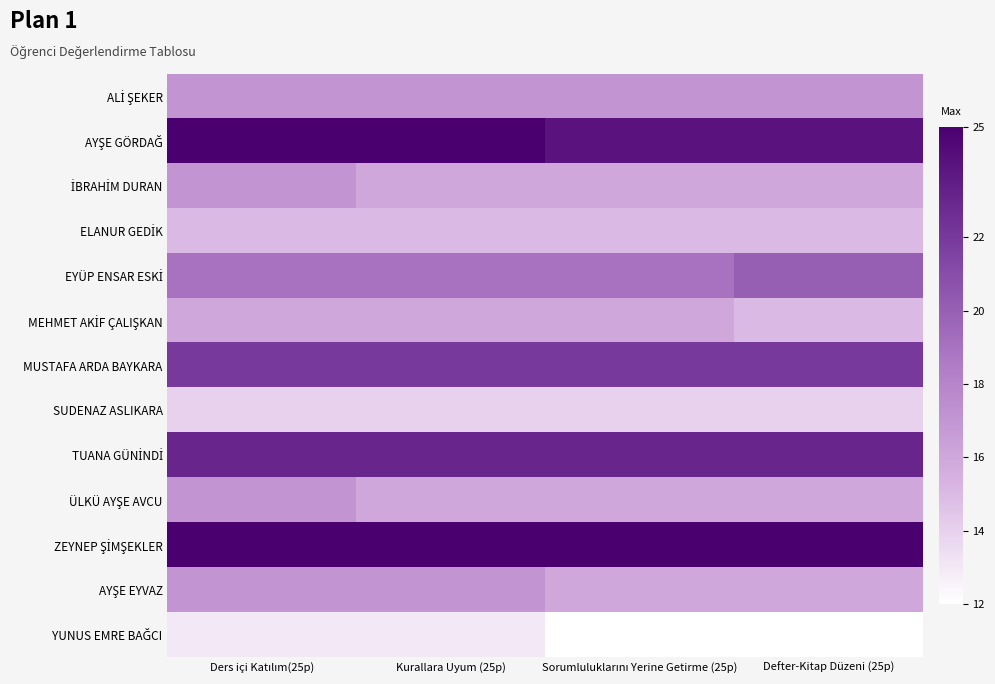

How many data points does each series have?

4